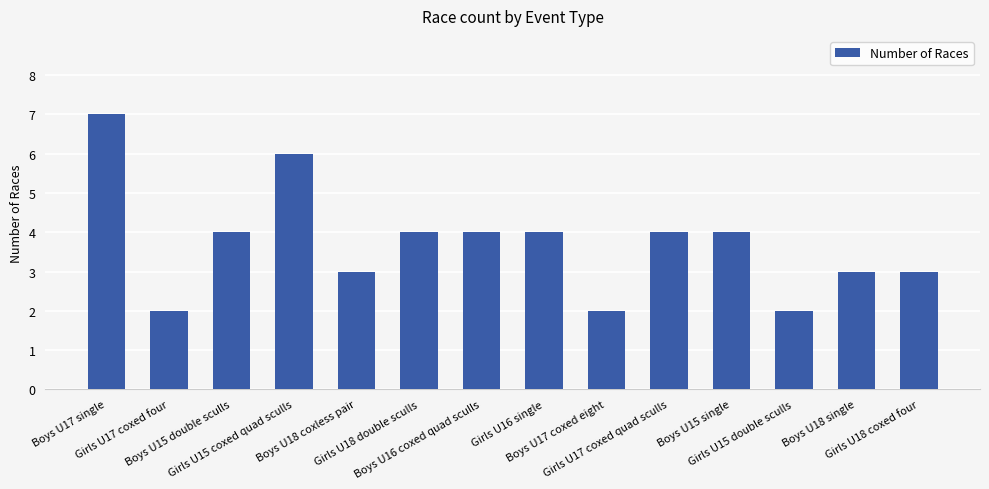

True or false: the data shows 2 at Boys U17 coxed eight.

True